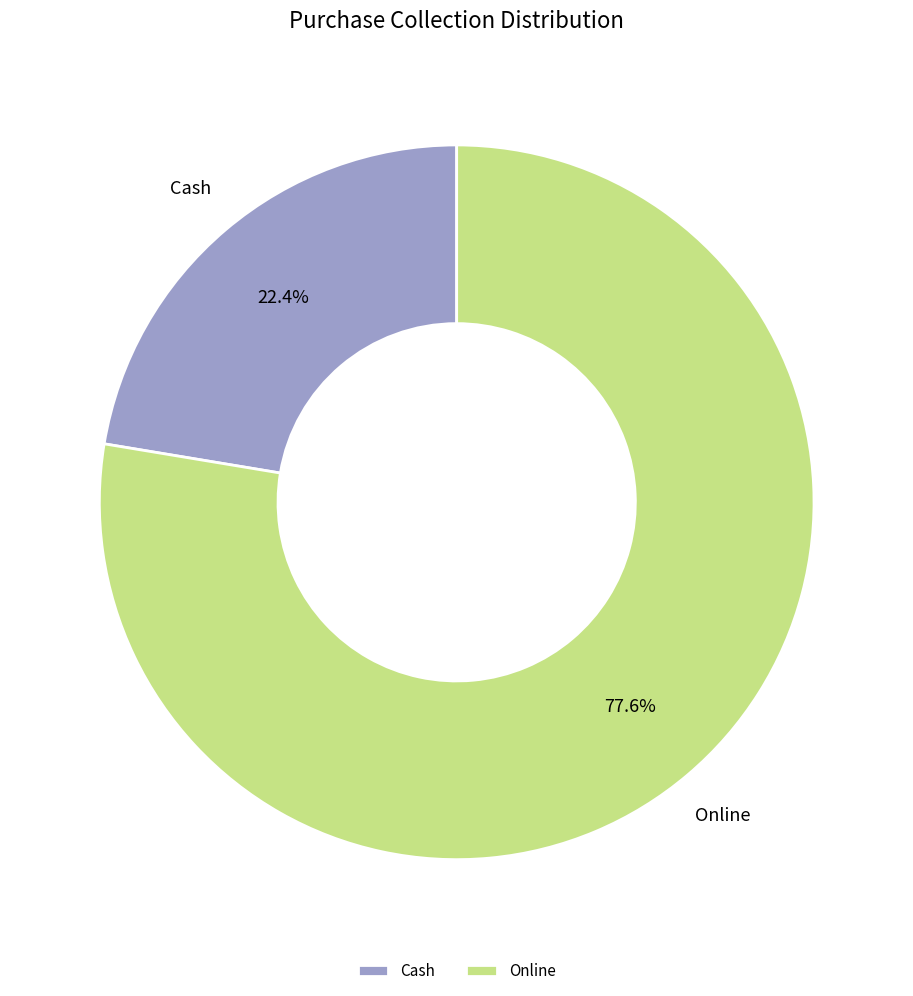

What percentage do Cash and Online together represent?

100.0%